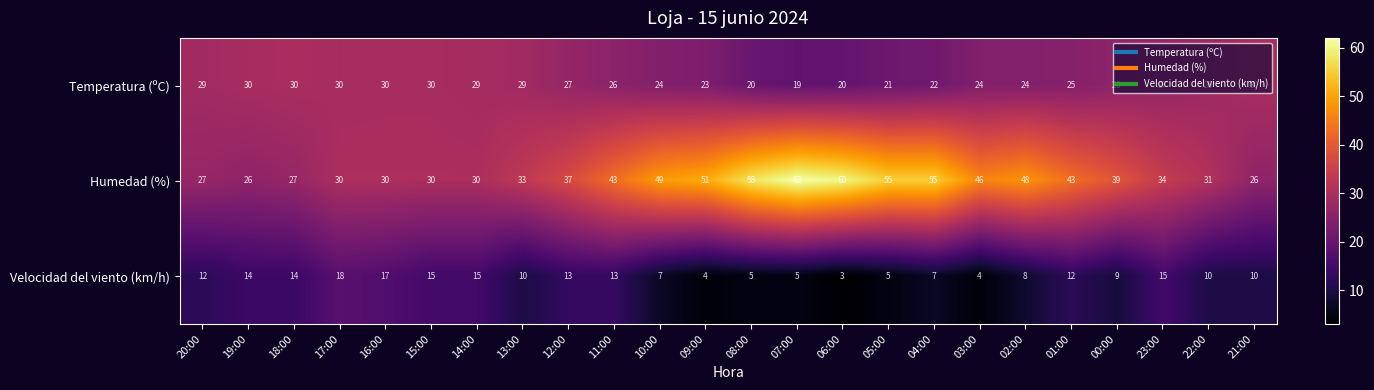

What is the difference between the maximum and second lowest values in the Humedad (%) series?

36